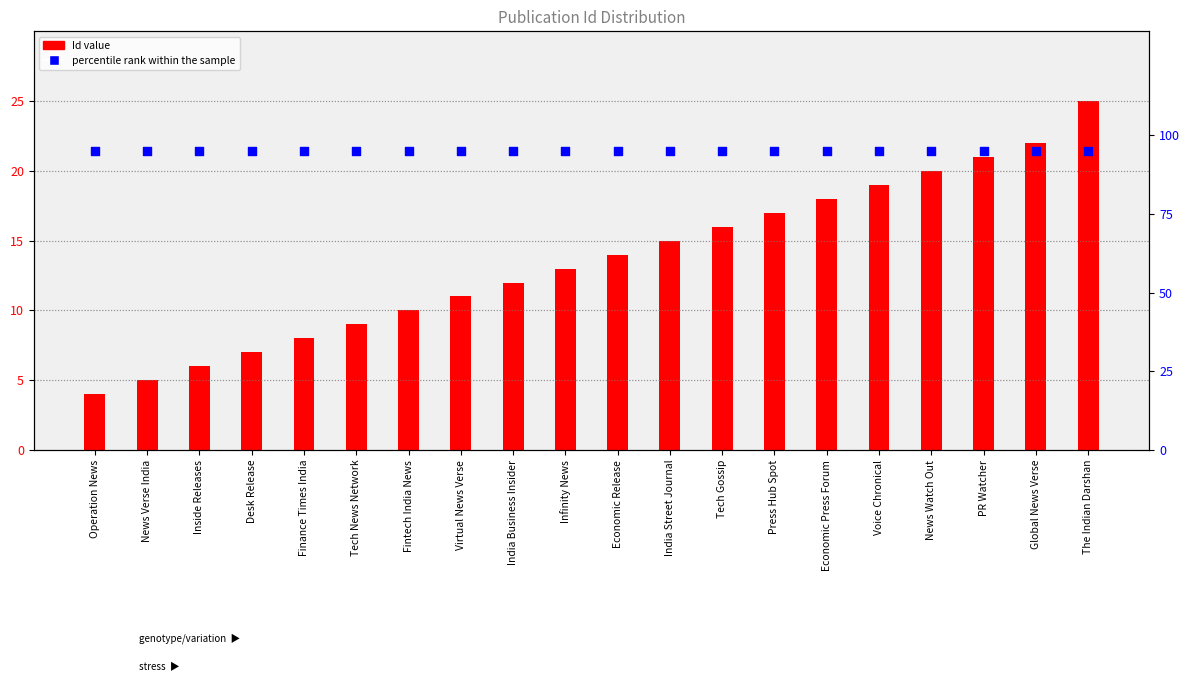

What is the total value across all series at Voice Chronical?

114